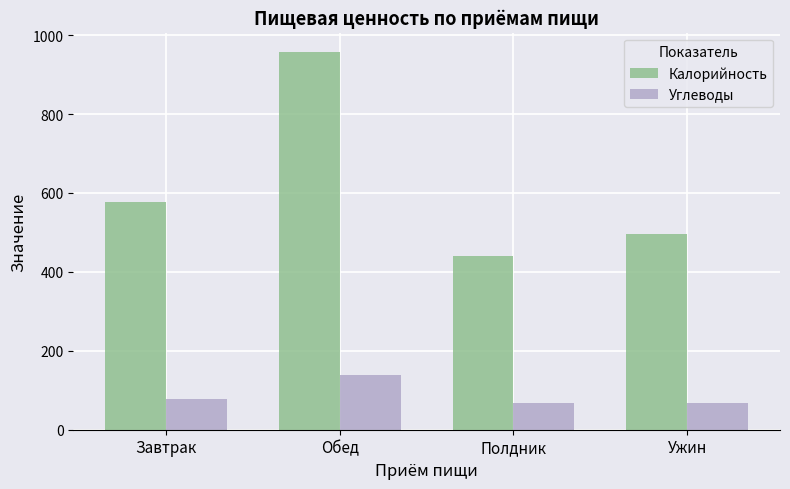

At Завтрак, list the series in order from smallest to largest.

Углеводы, Калорийность